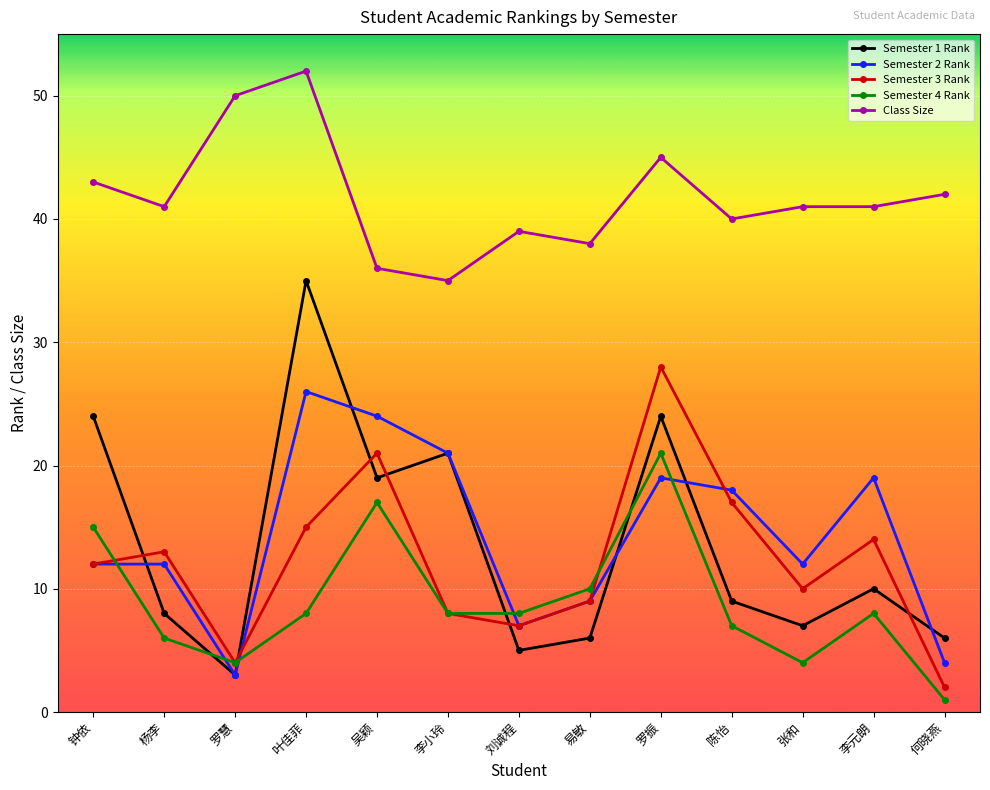

At which label does Class Size reach its peak?

叶佳菲